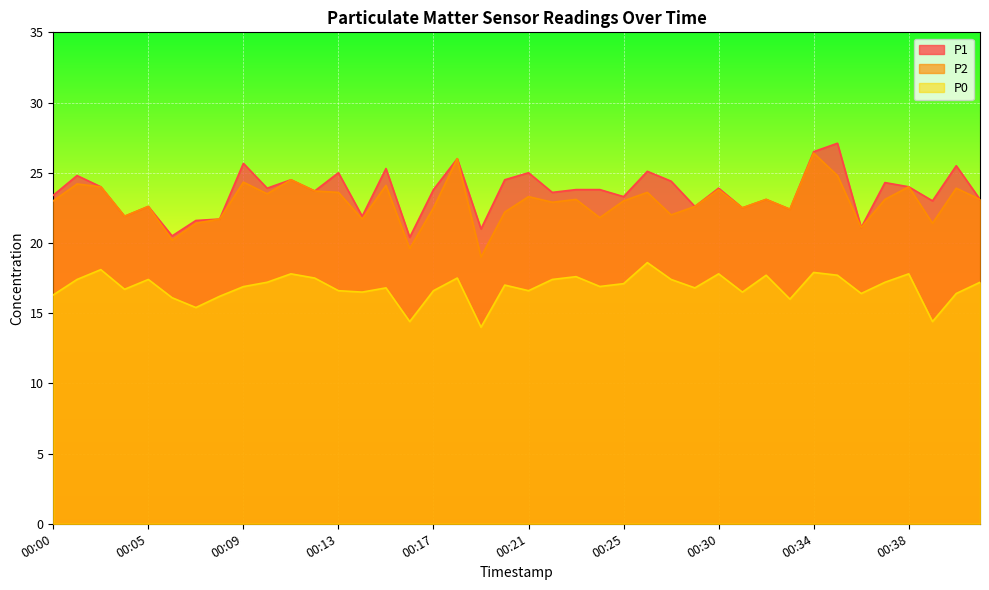

At which category is the sum across all series the highest?

00:34